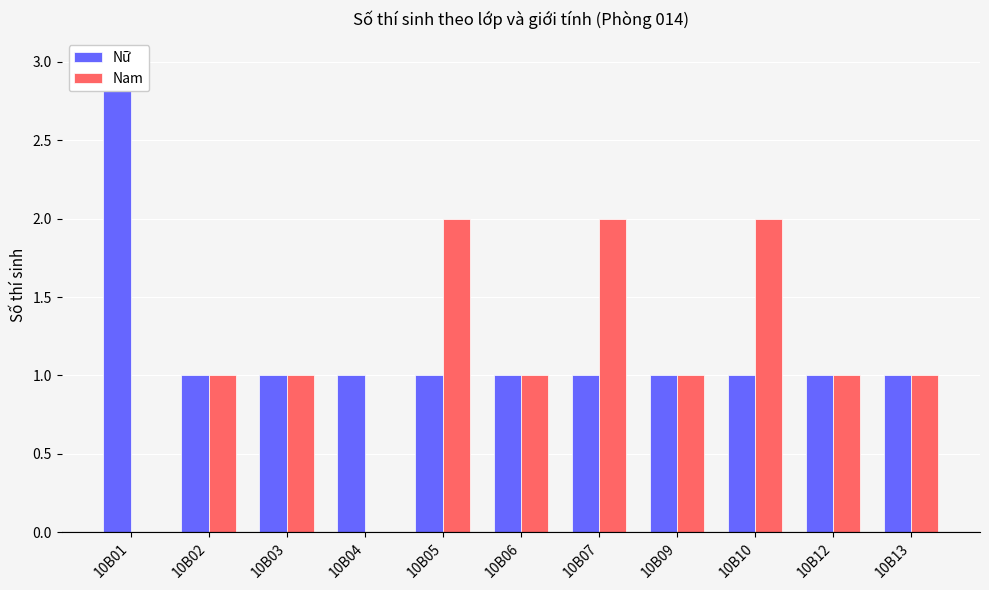

At which label is Nam closest to 1?

10B02